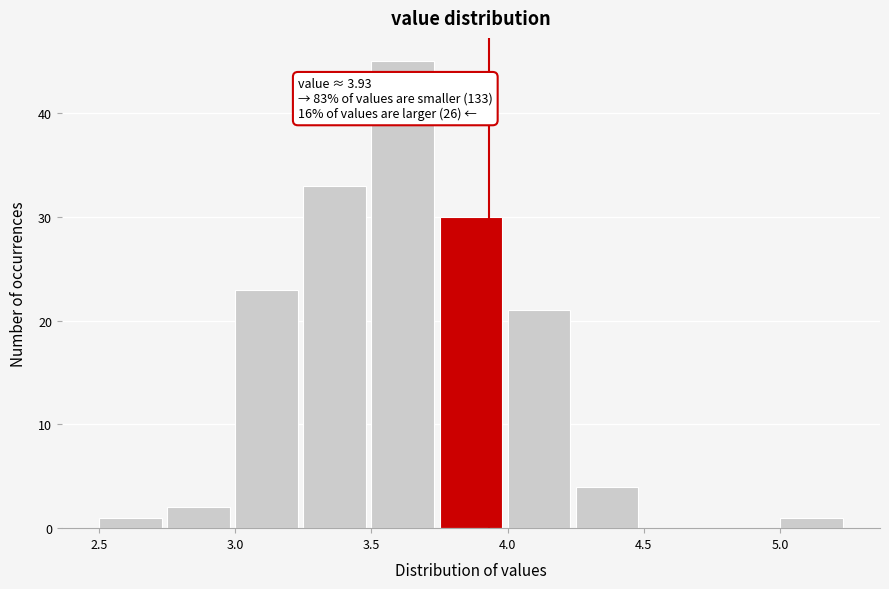

Over which range of the x-axis is the bar tallest?

3.50 to 3.75